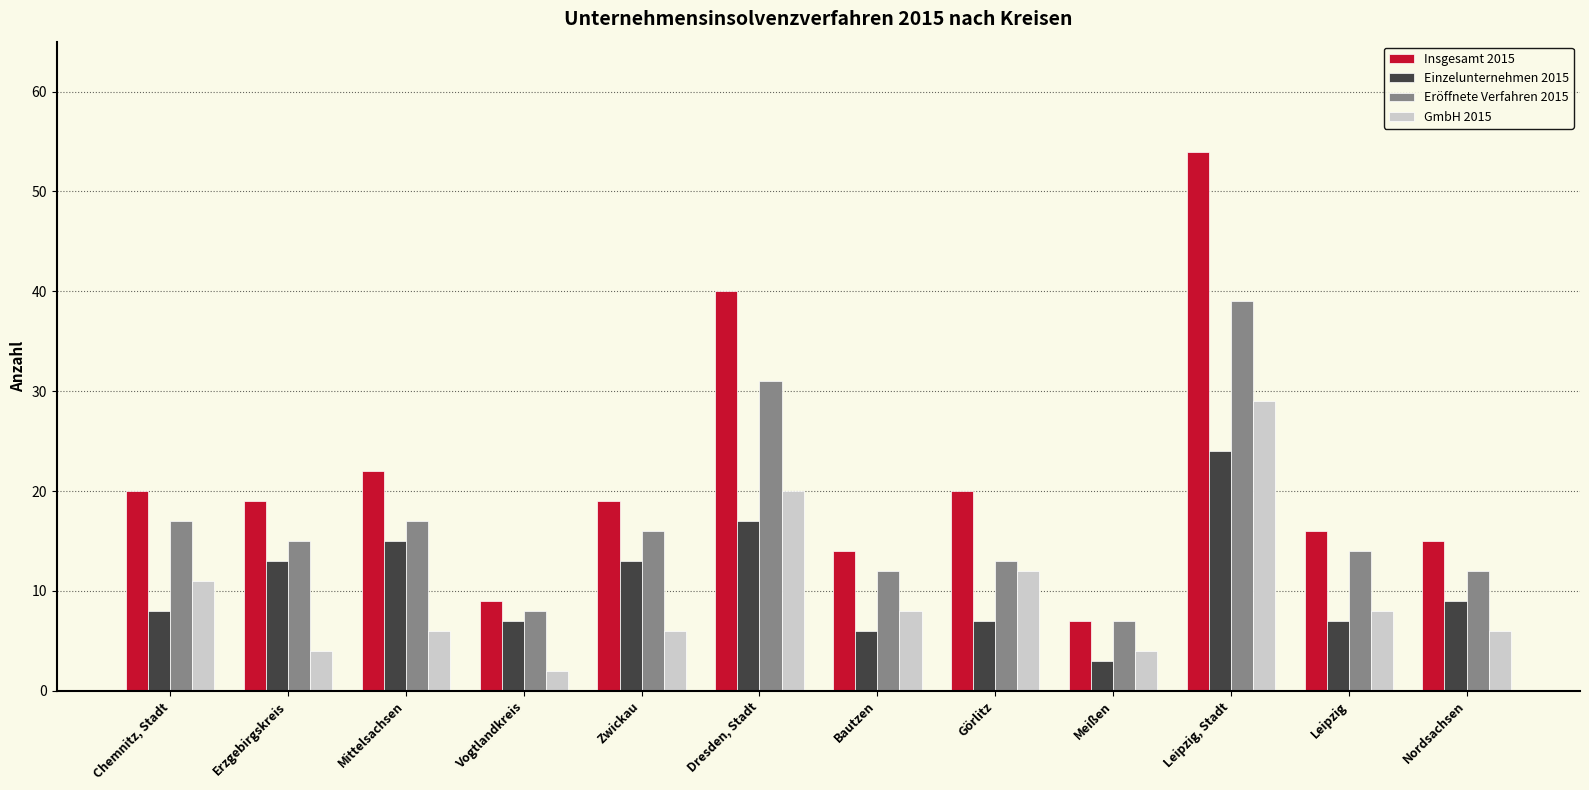

List the series in order of their peak value, lowest first.

Einzelunternehmen 2015, GmbH 2015, Eröffnete Verfahren 2015, Insgesamt 2015